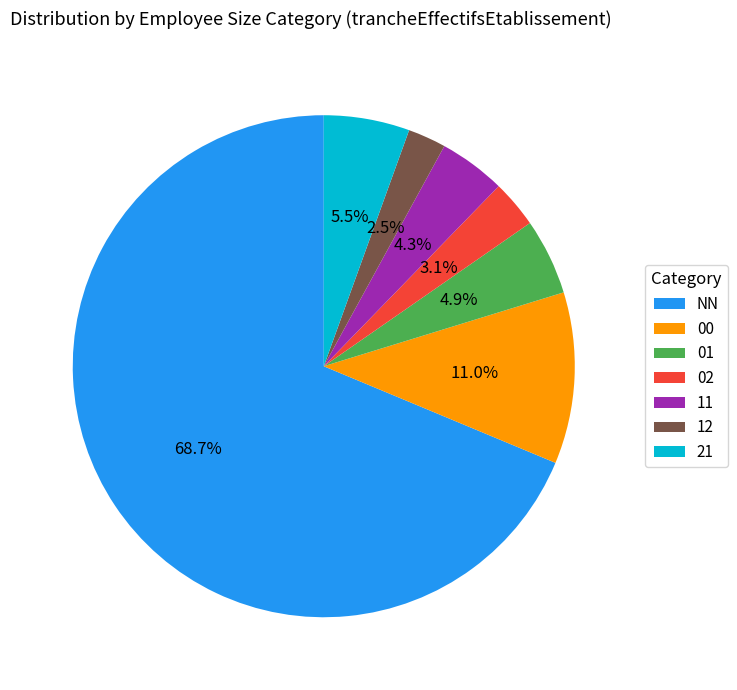

Rank the categories by value from highest to lowest.

NN, 00, 21, 01, 11, 02, 12